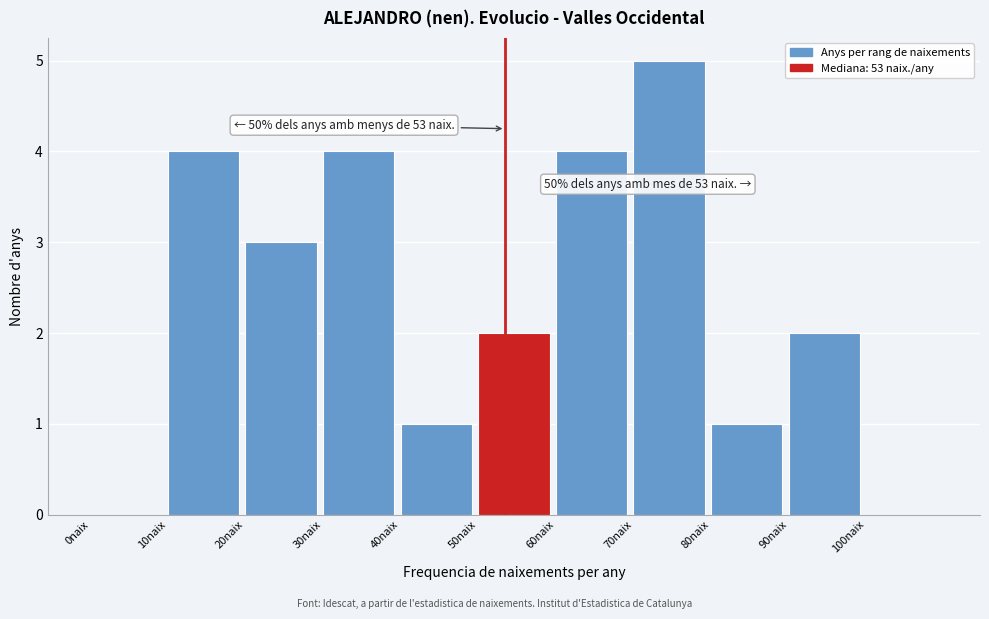

Over which range of the x-axis is the bar tallest?

70 to 80